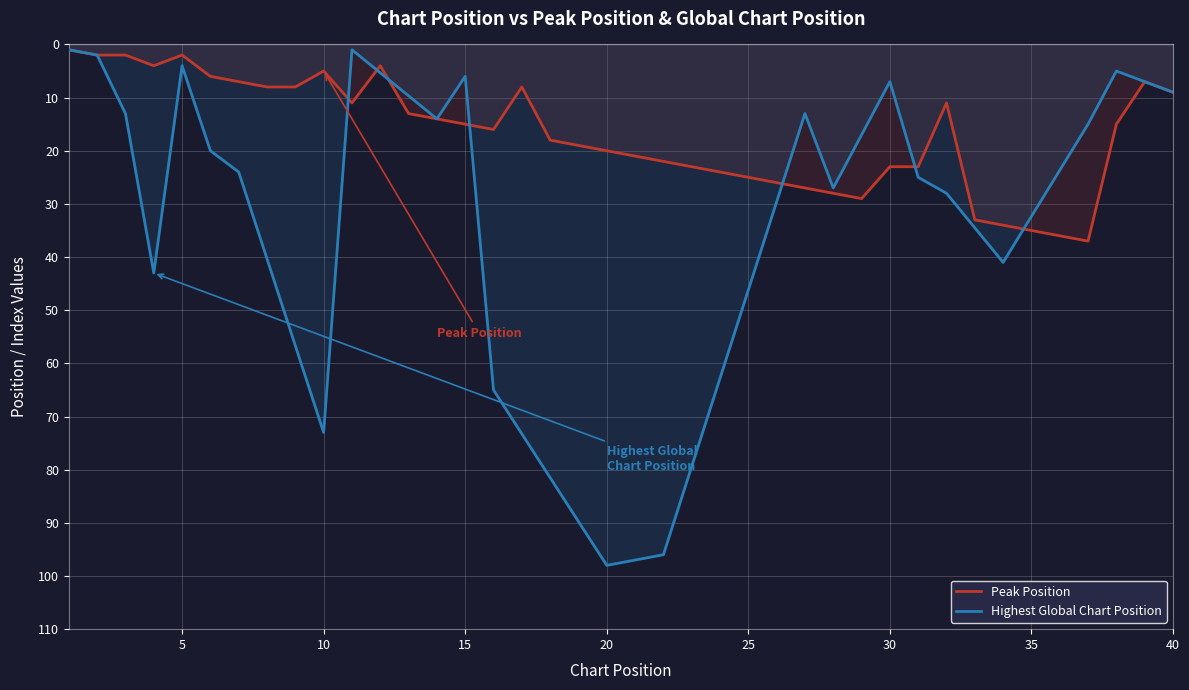

At which label does the data first exceed 16?

18